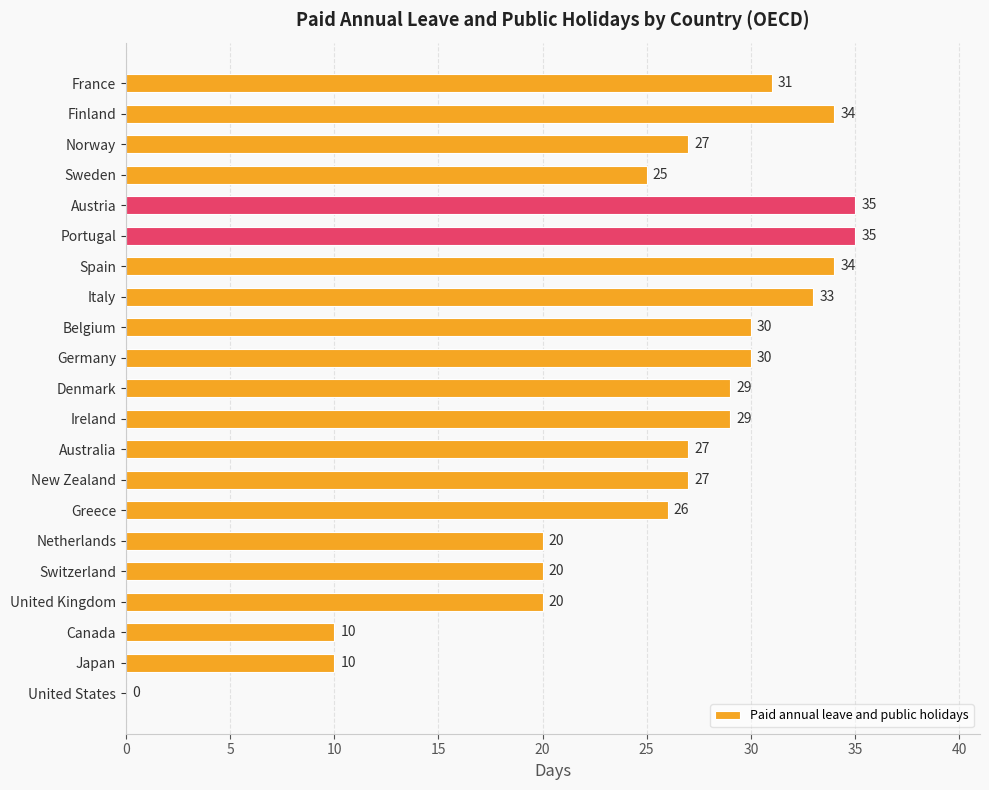

Reading top to bottom, what are all the values shown in this chart?

France=31	Finland=34	Norway=27	Sweden=25	Austria=35	Portugal=35	Spain=34	Italy=33	Belgium=30	Germany=30	Denmark=29	Ireland=29	Australia=27	New Zealand=27	Greece=26	Netherlands=20	Switzerland=20	United Kingdom=20	Canada=10	Japan=10	United States=0